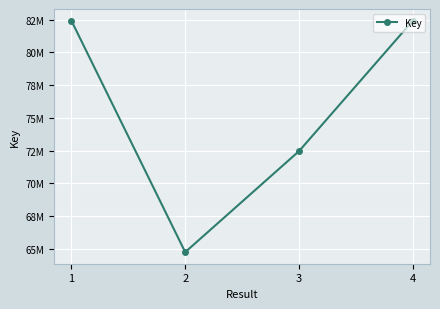

What is the change in value from 1 to 2?

-17668319